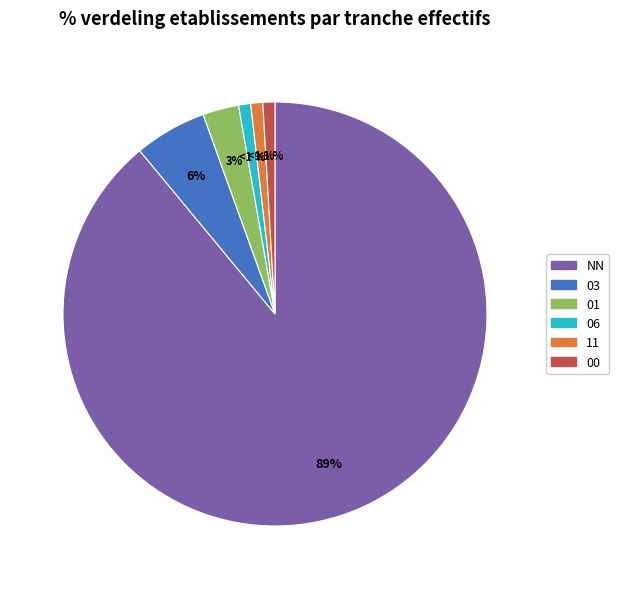

To the nearest percent, what is the combined percentage of 01 and 11?

4%